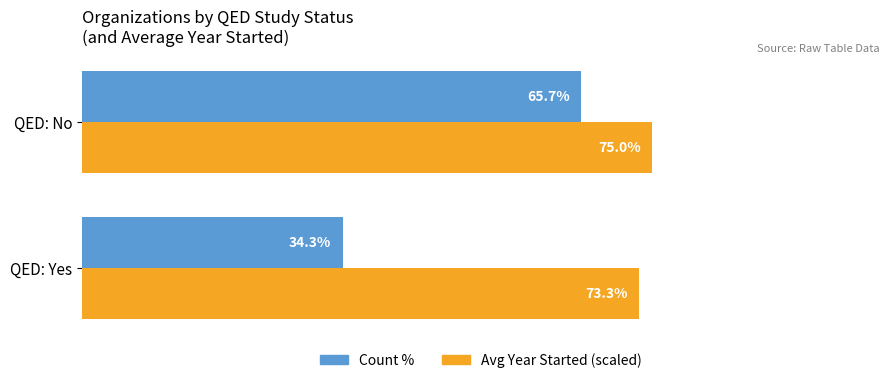

Where is Count % nearest to the value 50?

QED: Yes